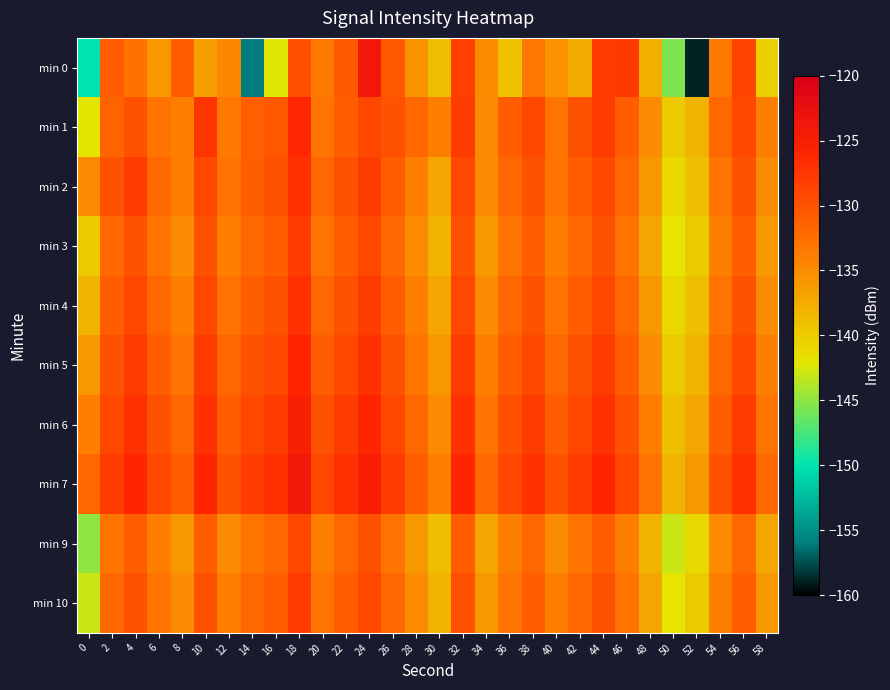

What is the minimum value shown in the chart?

-158.9